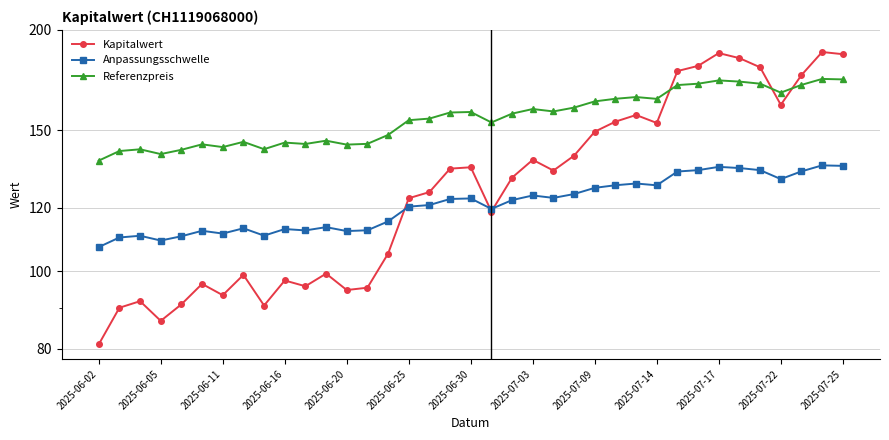

What are all the series names shown in the legend?

Kapitalwert, Anpassungsschwelle, Referenzpreis